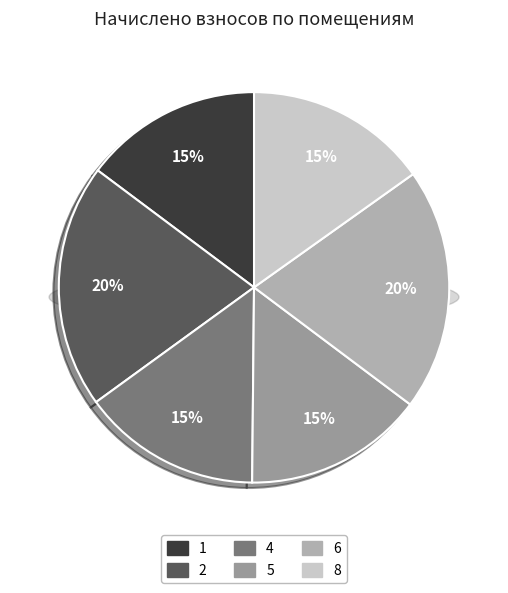

Is it true that 1 is 15% of the pie?

True